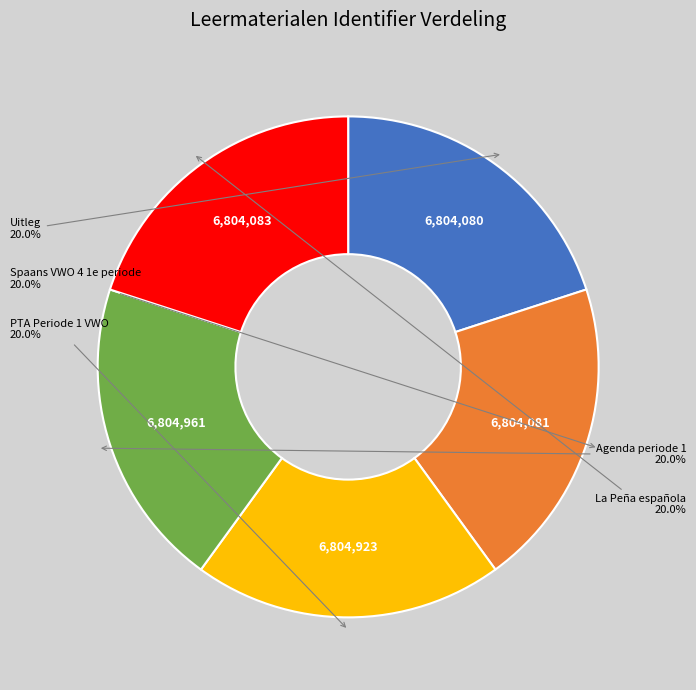

Is there a majority slice in this chart?

No